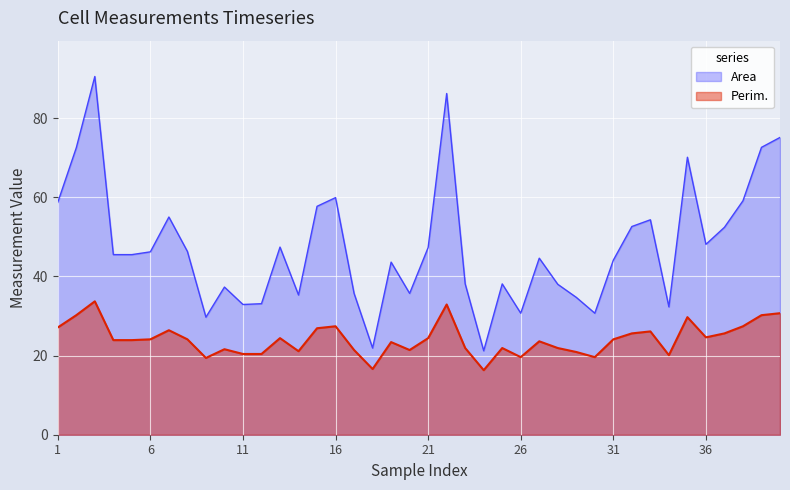

Which label corresponds to the smallest value in the chart?

24